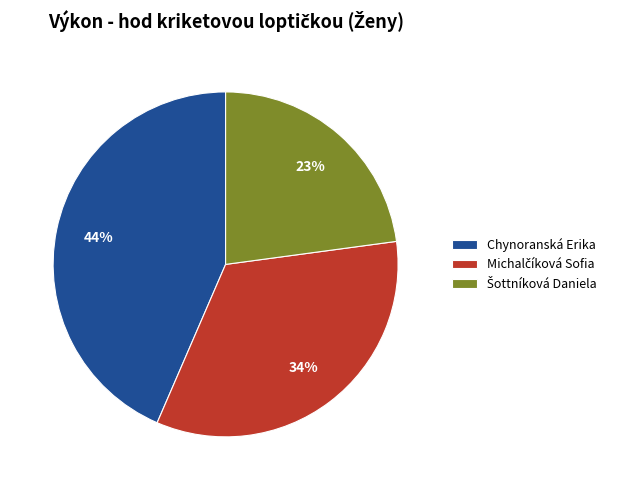

Does any single category account for the majority?

No